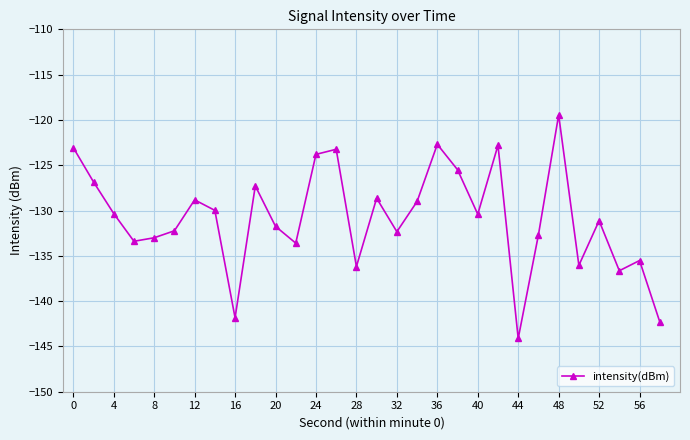

What is the difference between the maximum and minimum values?

24.7